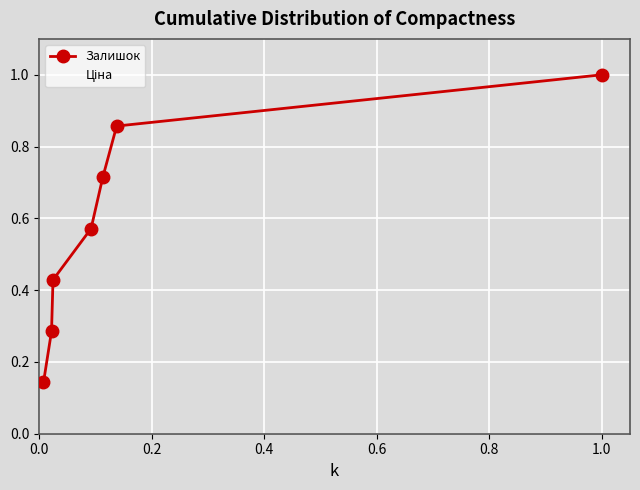

What is the maximum value for Залишок?

1.0